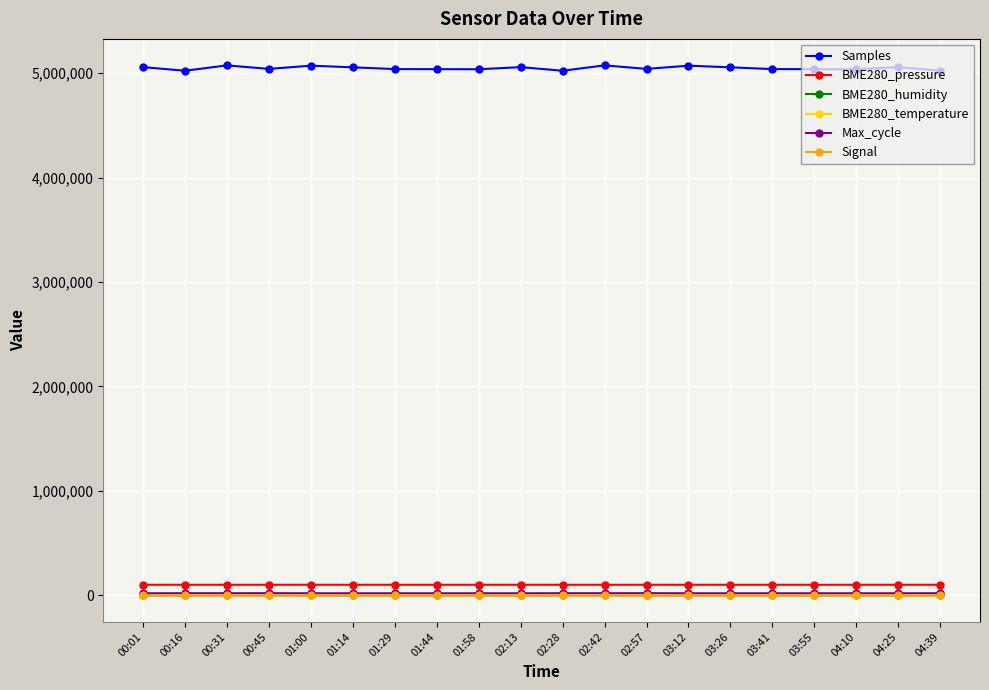

At how many categories does at least one series exceed 1776235?

20